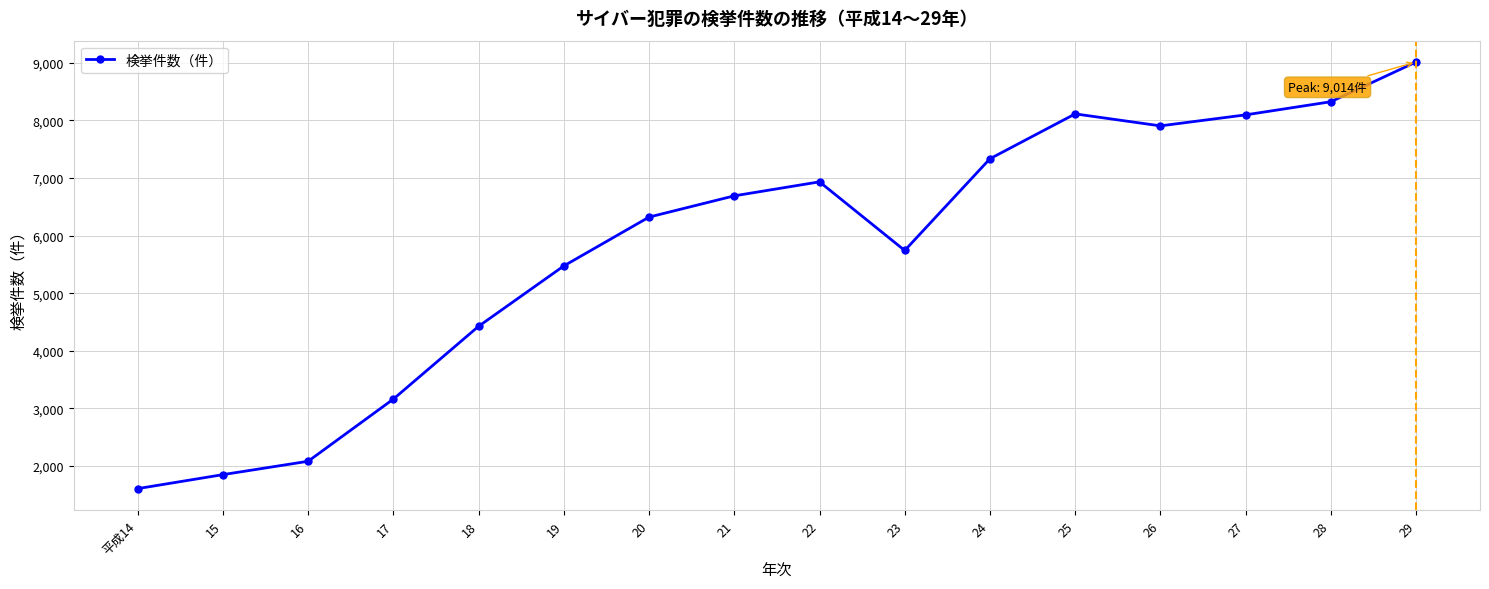

Approximately how many times larger is the value at 19 compared to 22?

0.8